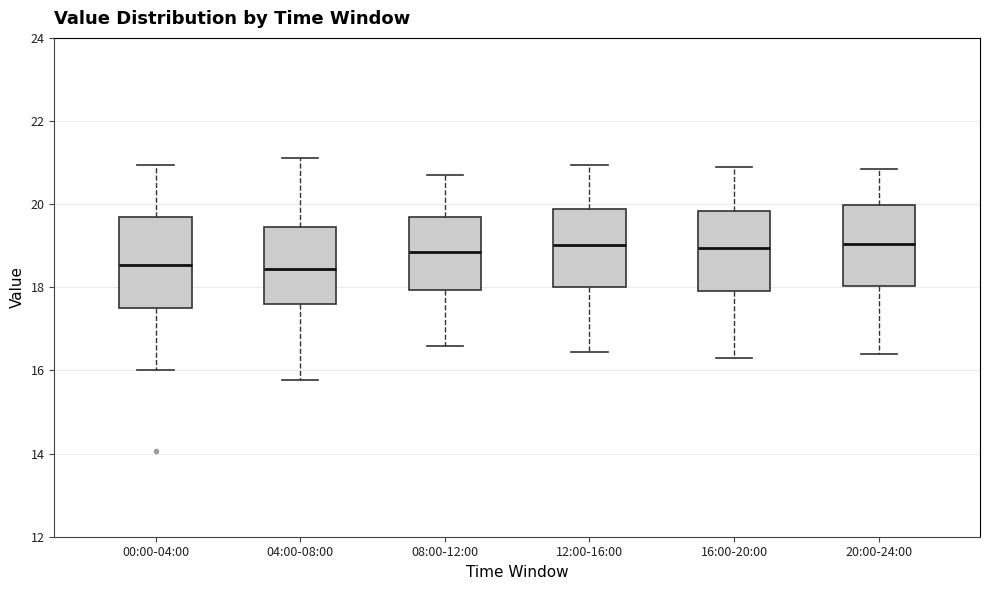

Reading left to right, transcribe this box plot: for each box, give where its median line is, the range the box spans, and where its two whiskers end, as read against the y-axis. The values are not printed on the chart, so give them approximately, as read against the axis.

00:00-04:00: median 18.6, box 17.6 to 19.8, whiskers 16.0 to 21.0
04:00-08:00: median 18.4, box 17.6 to 19.4, whiskers 15.8 to 21.2
08:00-12:00: median 18.8, box 18.0 to 19.6, whiskers 16.6 to 20.8
12:00-16:00: median 19.0, box 18.0 to 19.8, whiskers 16.4 to 21.0
16:00-20:00: median 19.0, box 18.0 to 19.8, whiskers 16.4 to 21.0
20:00-24:00: median 19.0, box 18.0 to 20.0, whiskers 16.4 to 20.8